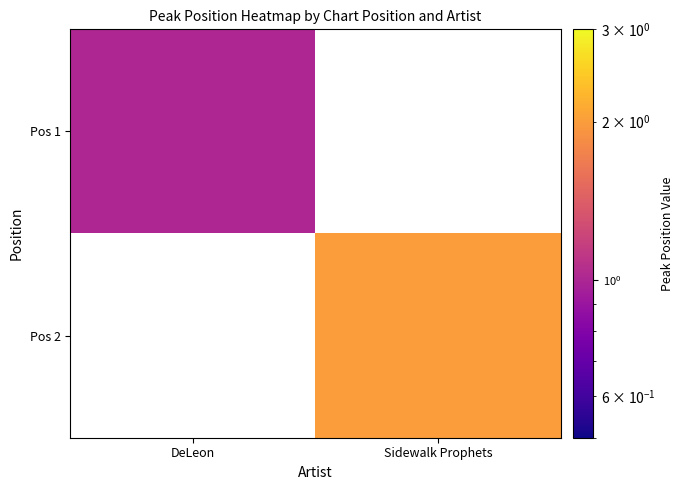

What is the smallest value displayed?

1.0